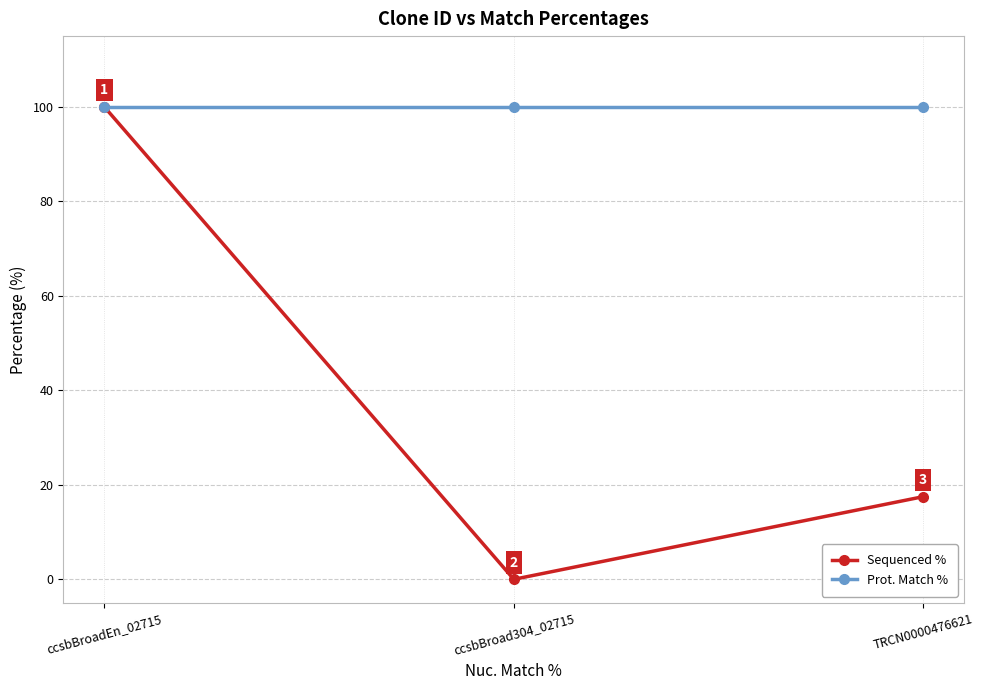

Between ccsbBroad304_02715 and TRCN0000476621, which series saw the biggest shift?

Sequenced %